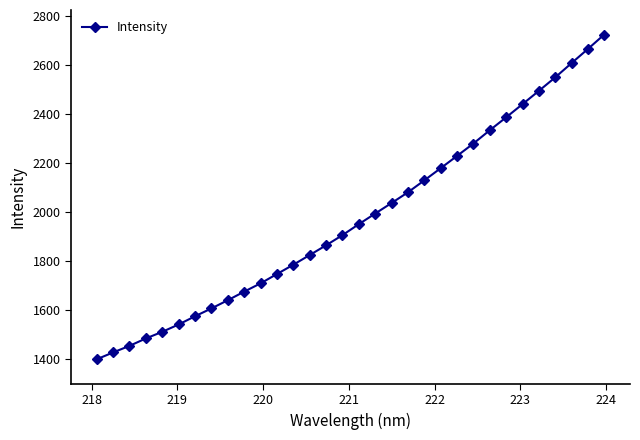

What is the greatest value displayed?

2725.2